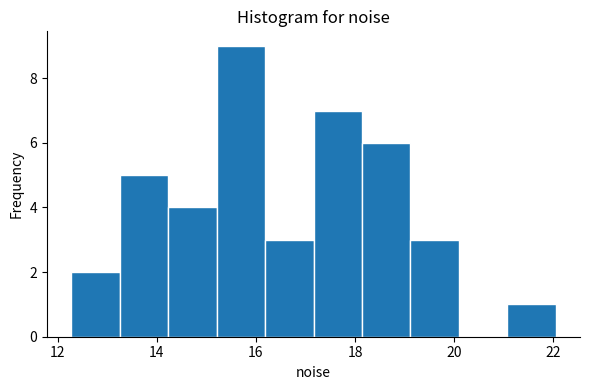

Which range on the x-axis has the tallest bar?

15.2 to 16.2